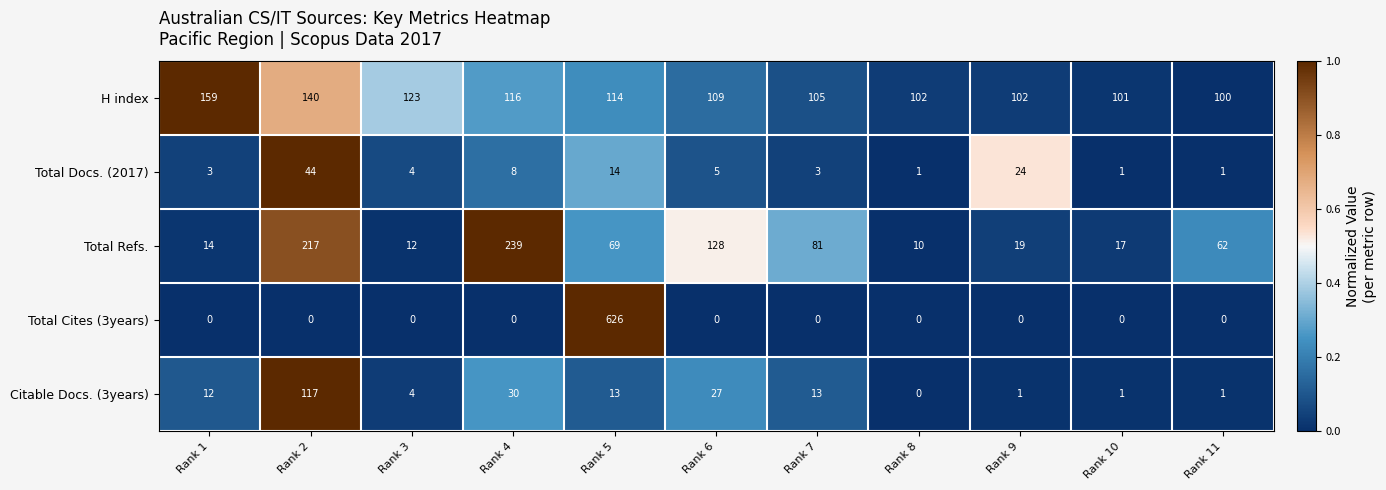

Between Rank 8 and Rank 9, which series saw the biggest shift?

Total Docs. (2017)